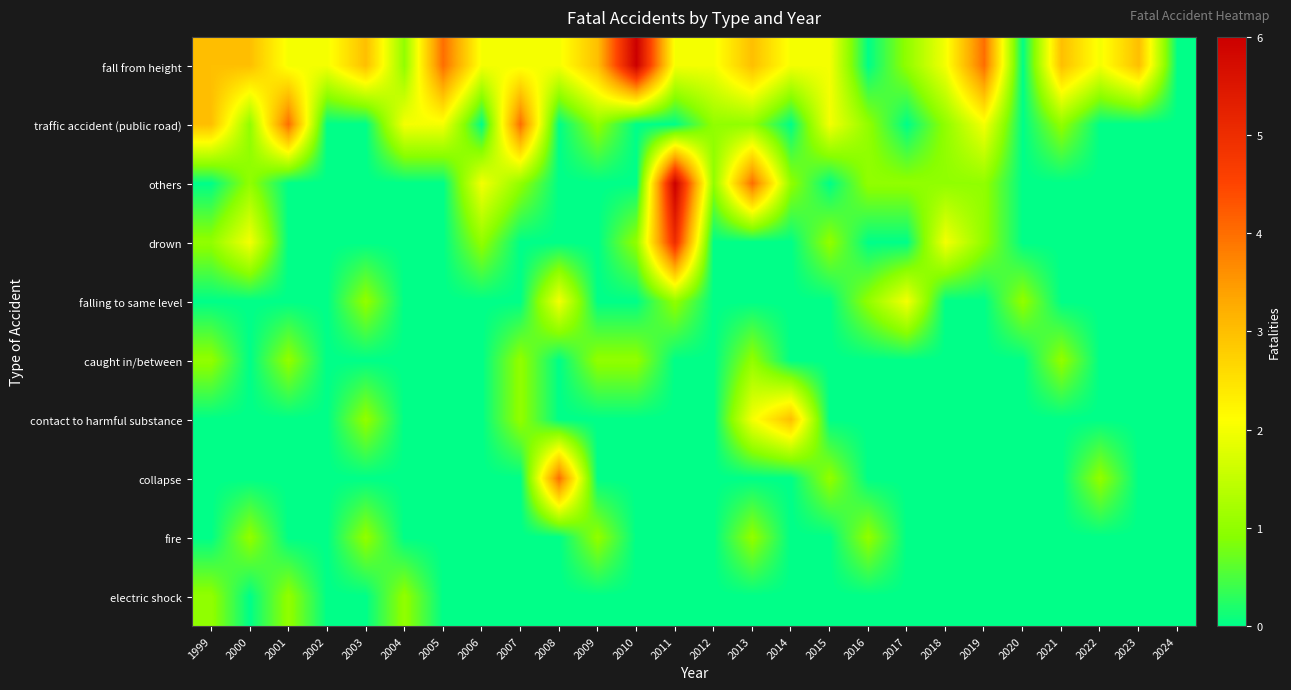

Reading right to left, extract all data points from this chart.

fall from height: 2024=0	2023=3	2022=2	2021=3	2020=0	2019=4	2018=2	2017=1	2016=0	2015=2	2014=2	2013=3	2012=2	2011=2	2010=6	2009=3	2008=2	2007=2	2006=2	2005=4	2004=1	2003=3	2002=2	2001=2	2000=3	1999=3
traffic accident (public road): 2024=0	2023=0	2022=0	2021=1	2020=0	2019=2	2018=1	2017=0	2016=1	2015=2	2014=0	2013=1	2012=1	2011=0	2010=0	2009=1	2008=0	2007=4	2006=0	2005=2	2004=2	2003=0	2002=0	2001=4	2000=1	1999=3
others: 2024=0	2023=0	2022=0	2021=0	2020=0	2019=1	2018=1	2017=1	2016=1	2015=0	2014=1	2013=4	2012=1	2011=6	2010=0	2009=0	2008=0	2007=1	2006=2	2005=0	2004=0	2003=0	2002=0	2001=0	2000=1	1999=0
drown: 2024=0	2023=0	2022=0	2021=0	2020=0	2019=1	2018=2	2017=0	2016=0	2015=1	2014=0	2013=0	2012=0	2011=5	2010=1	2009=0	2008=0	2007=0	2006=1	2005=0	2004=0	2003=0	2002=0	2001=0	2000=2	1999=1
falling to same level: 2024=0	2023=0	2022=0	2021=0	2020=1	2019=0	2018=0	2017=2	2016=1	2015=0	2014=0	2013=0	2012=0	2011=1	2010=0	2009=0	2008=2	2007=0	2006=0	2005=0	2004=0	2003=1	2002=0	2001=0	2000=0	1999=0
caught in/between: 2024=0	2023=0	2022=0	2021=1	2020=0	2019=0	2018=0	2017=0	2016=0	2015=0	2014=0	2013=1	2012=0	2011=0	2010=1	2009=1	2008=0	2007=1	2006=0	2005=0	2004=0	2003=0	2002=0	2001=1	2000=0	1999=1
contact to harmful substance: 2024=0	2023=0	2022=0	2021=0	2020=0	2019=0	2018=0	2017=0	2016=0	2015=0	2014=3	2013=2	2012=0	2011=0	2010=0	2009=0	2008=0	2007=1	2006=0	2005=0	2004=0	2003=1	2002=0	2001=0	2000=0	1999=0
collapse: 2024=0	2023=0	2022=1	2021=0	2020=0	2019=0	2018=0	2017=0	2016=0	2015=1	2014=0	2013=0	2012=0	2011=0	2010=0	2009=0	2008=4	2007=0	2006=0	2005=0	2004=0	2003=0	2002=0	2001=0	2000=0	1999=0
fire: 2024=0	2023=0	2022=0	2021=0	2020=0	2019=0	2018=0	2017=0	2016=1	2015=0	2014=0	2013=1	2012=0	2011=0	2010=0	2009=1	2008=0	2007=0	2006=0	2005=0	2004=0	2003=1	2002=0	2001=0	2000=1	1999=0
electric shock: 2024=0	2023=0	2022=0	2021=0	2020=0	2019=0	2018=0	2017=0	2016=0	2015=0	2014=0	2013=0	2012=0	2011=0	2010=0	2009=0	2008=0	2007=0	2006=0	2005=0	2004=1	2003=0	2002=0	2001=1	2000=0	1999=1